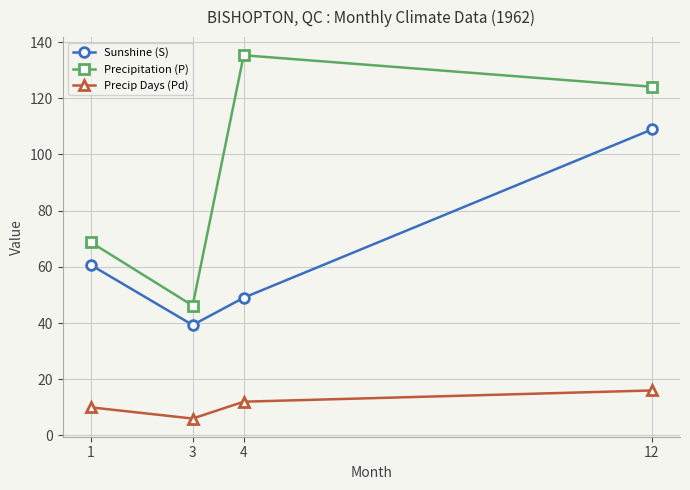

What is the value of the Precip Days (Pd) point at the 1st from the left?

10.0